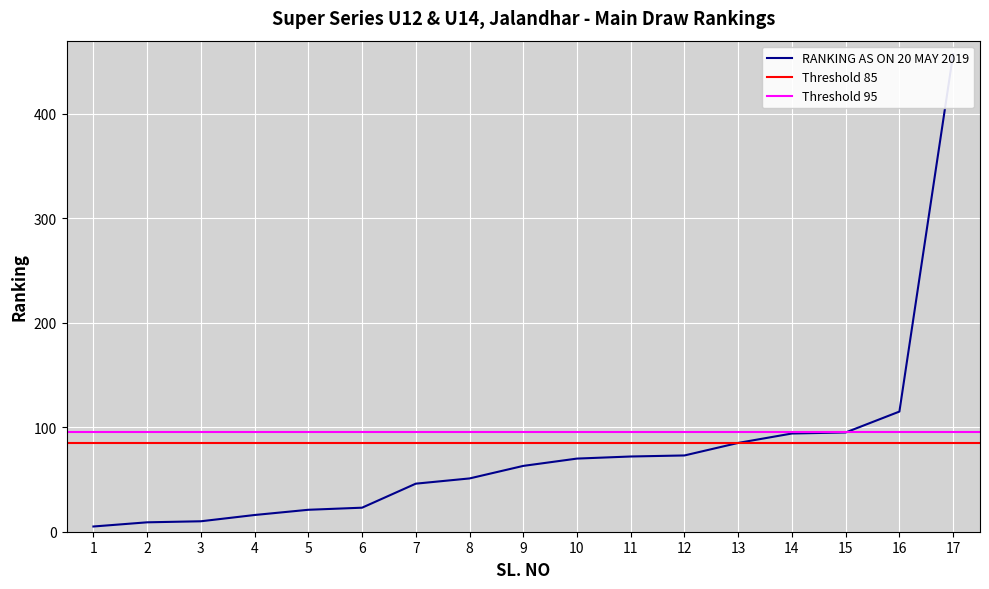

True or false: the data shows 62 at 7.

False